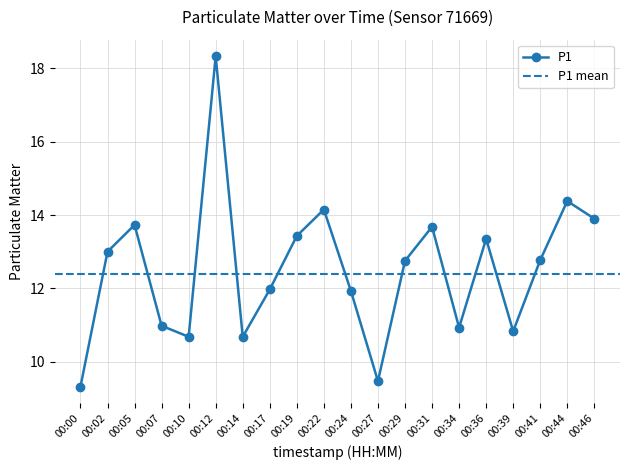

How many interior local peaks (higher than both neighbors) does the data have?

6